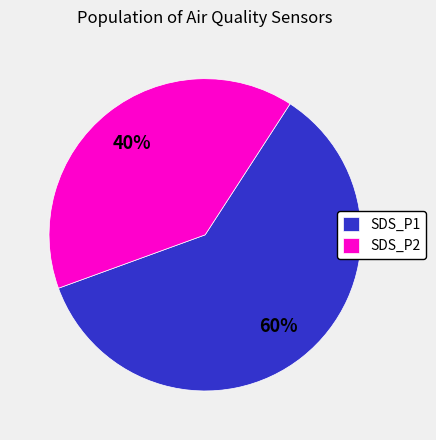

How many slices are in this pie chart?

2